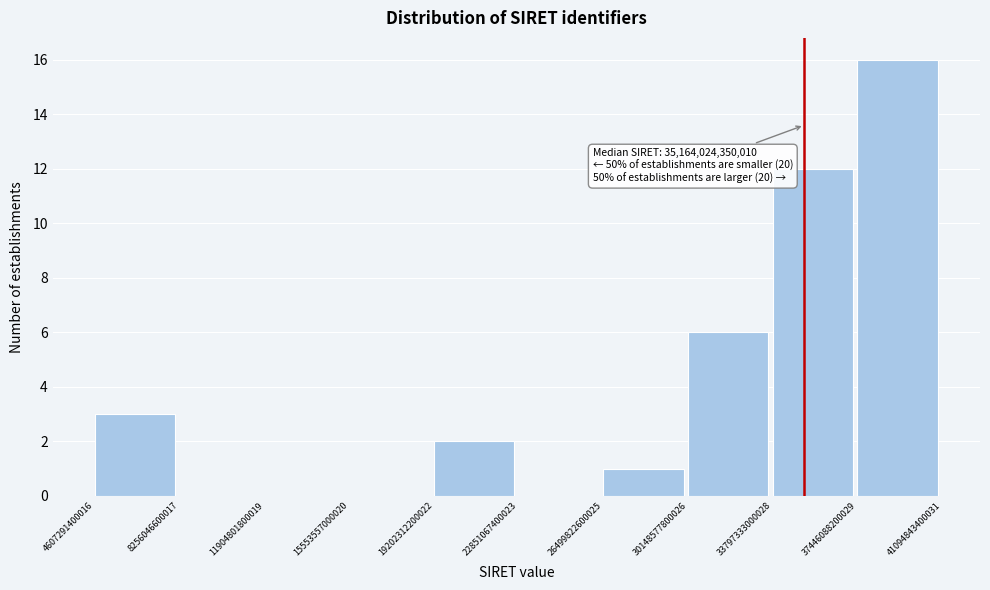

Which range on the x-axis has the tallest bar?

37446088200029 to 41094843400031